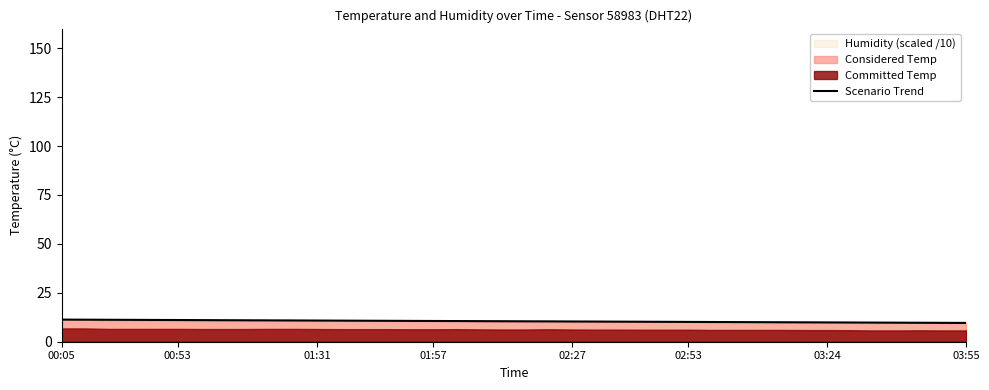

What is the highest value of the Scenario Trend series?

11.3